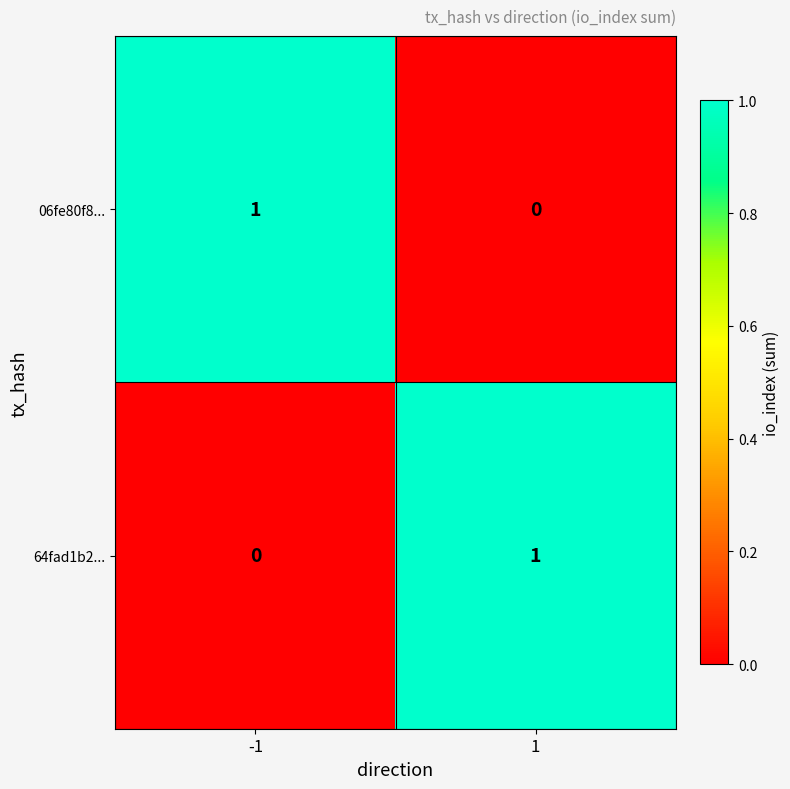

What is the spread (max minus min) of values at -1?

1